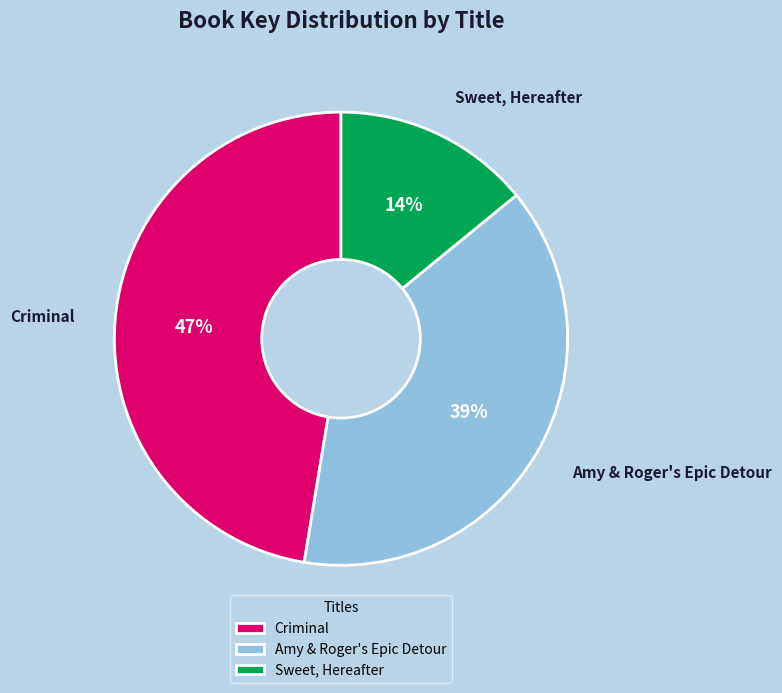

To the nearest percent, what portion does Amy & Roger's Epic Detour represent?

39%